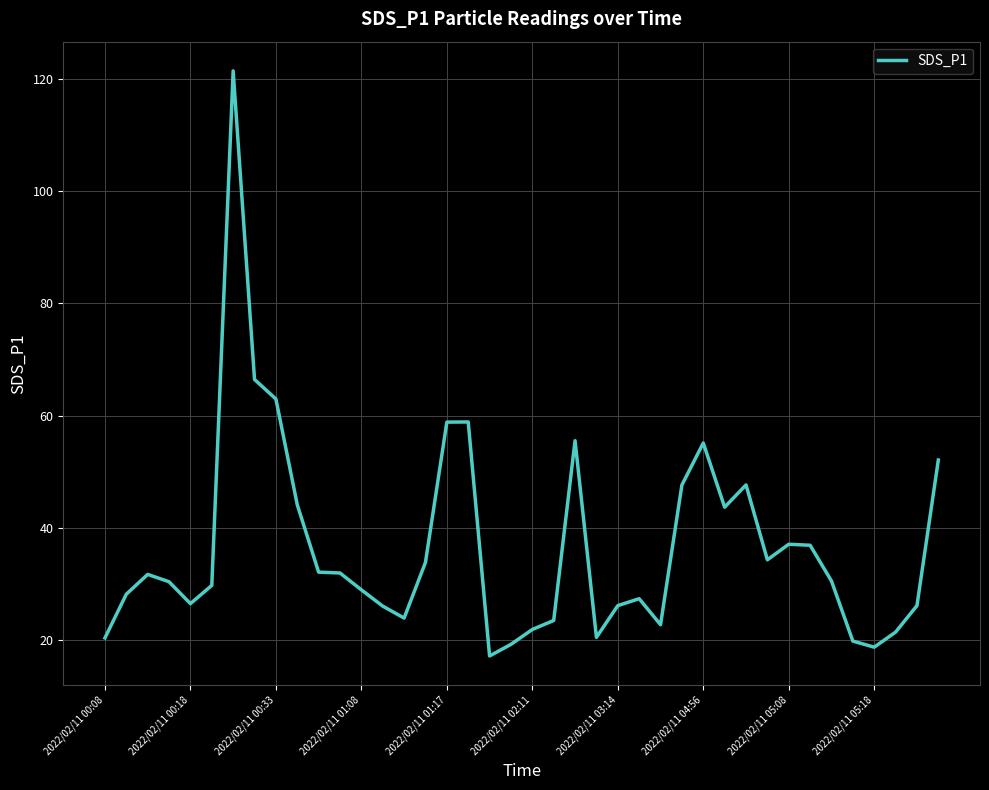

What is the maximum value shown in the chart?

121.4